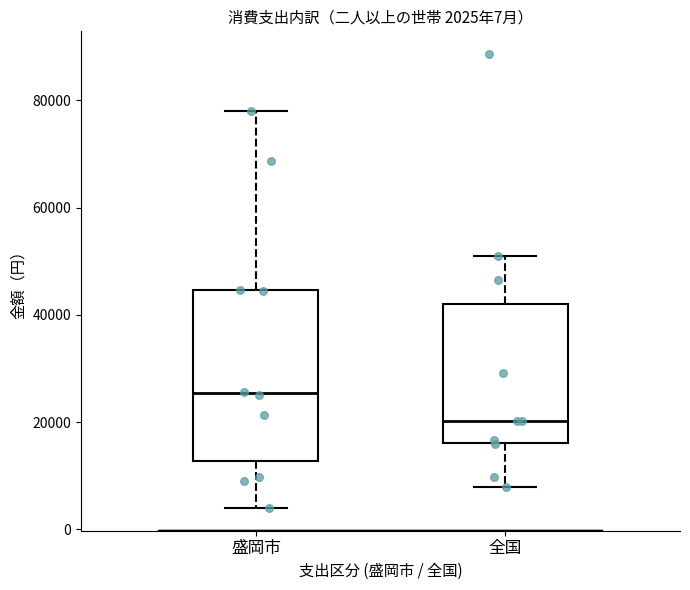

Which box is the tallest, from its lower edge to its upper edge?

盛岡市